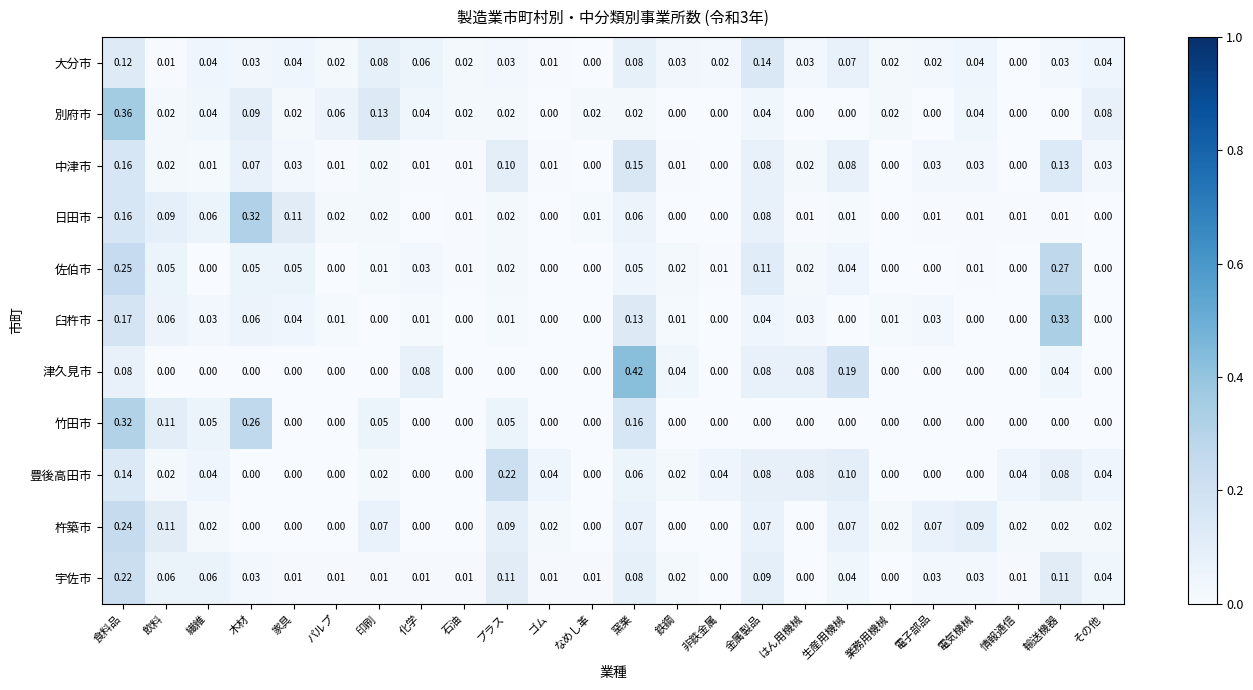

At which category is the sum across all series the highest?

食料品